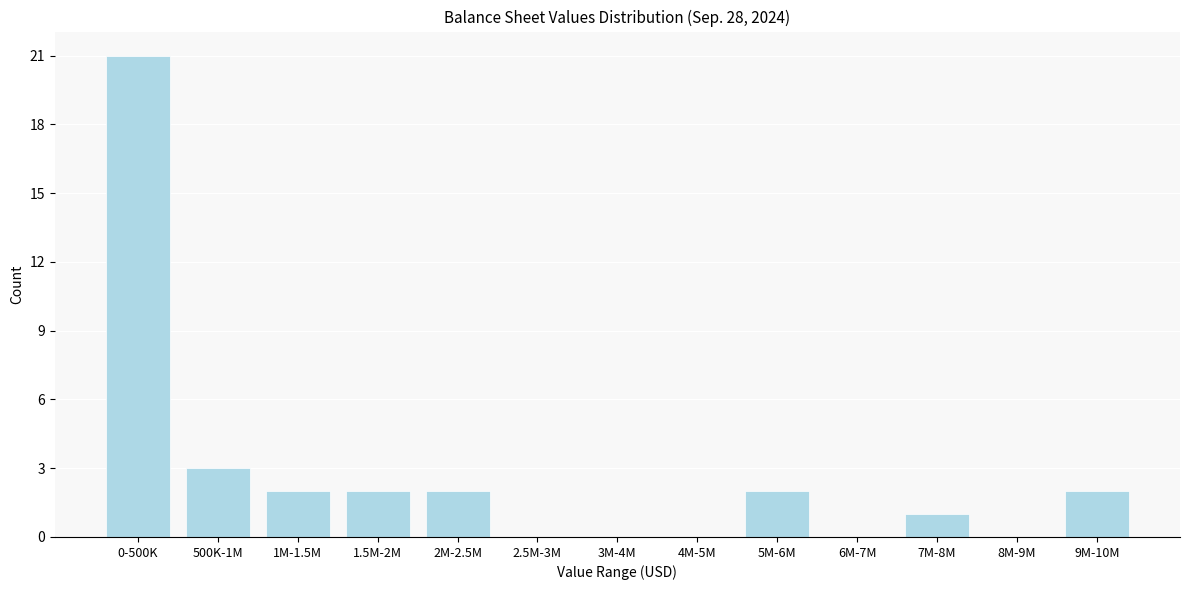

Reading left to right, what are all the values shown in this chart?

0-500K=21	500K-1M=3	1M-1.5M=2	1.5M-2M=2	2M-2.5M=2	2.5M-3M=0	3M-4M=0	4M-5M=0	5M-6M=2	6M-7M=0	7M-8M=1	8M-9M=0	9M-10M=2